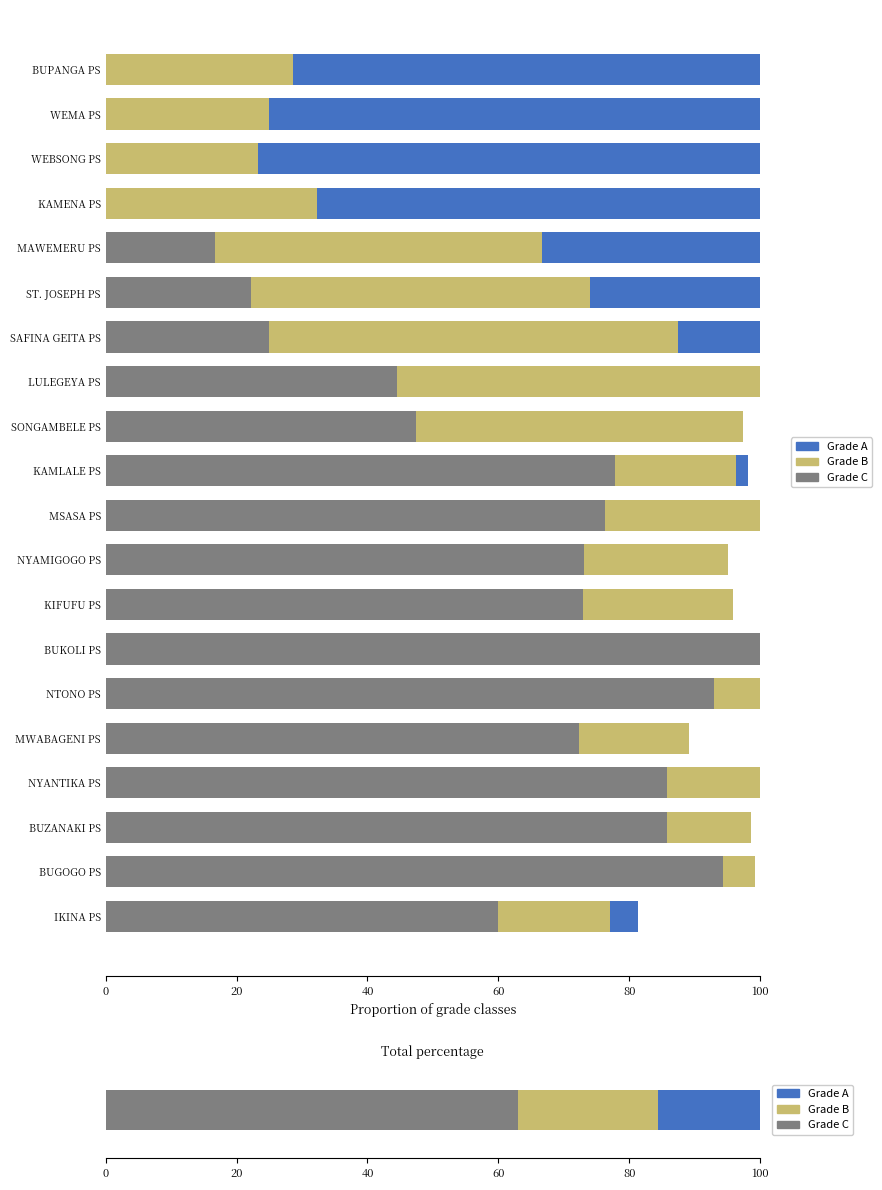

What is the difference between the maximum and minimum values in the Grade A series?

76.7